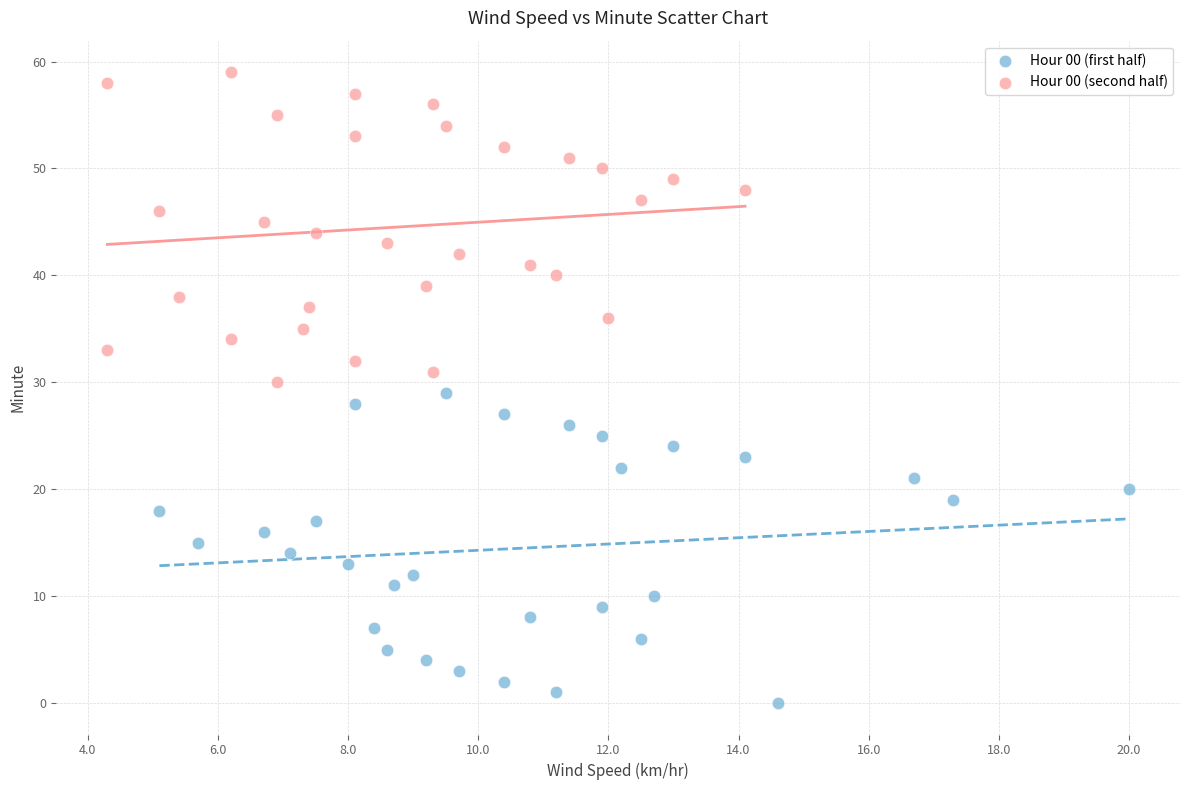

Which series contains the lowest Y value?

Hour 00 (first half)